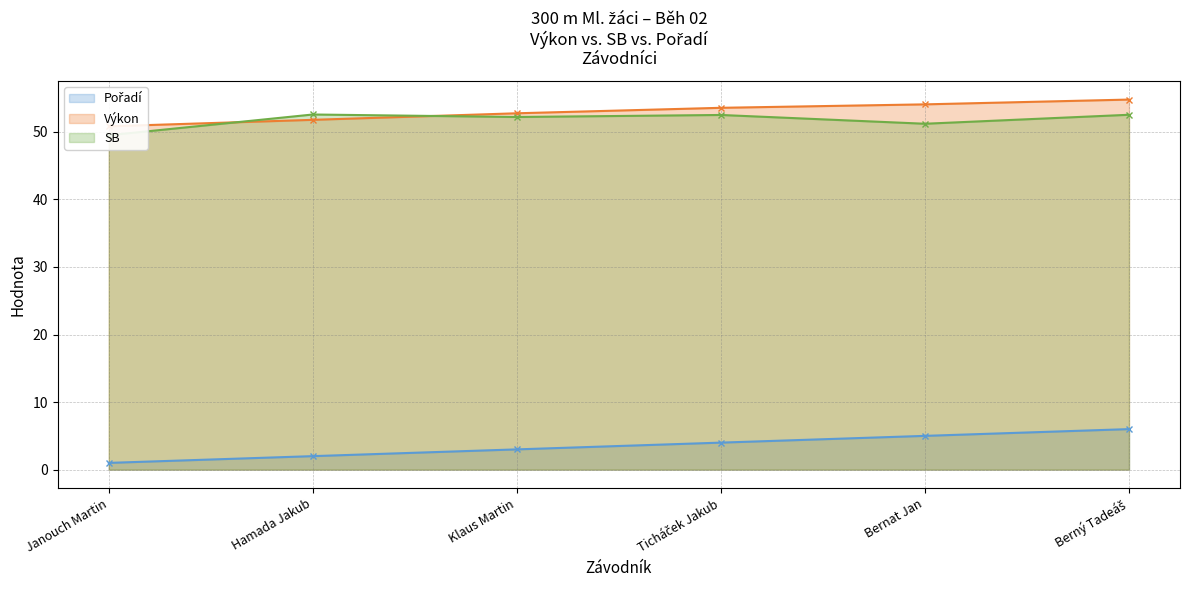

True or false: Pořadí and SB intersect in this chart.

False